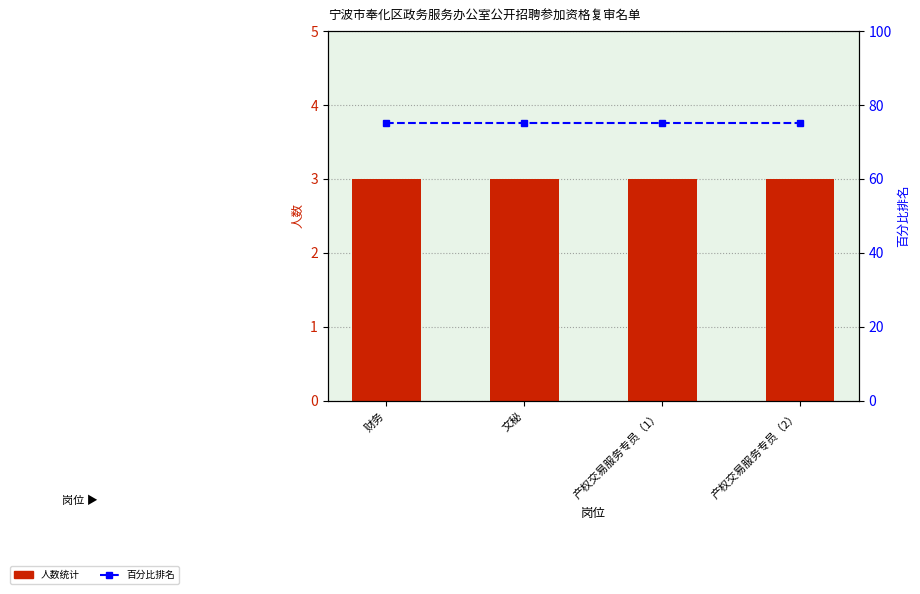

What is the greatest value displayed?

75